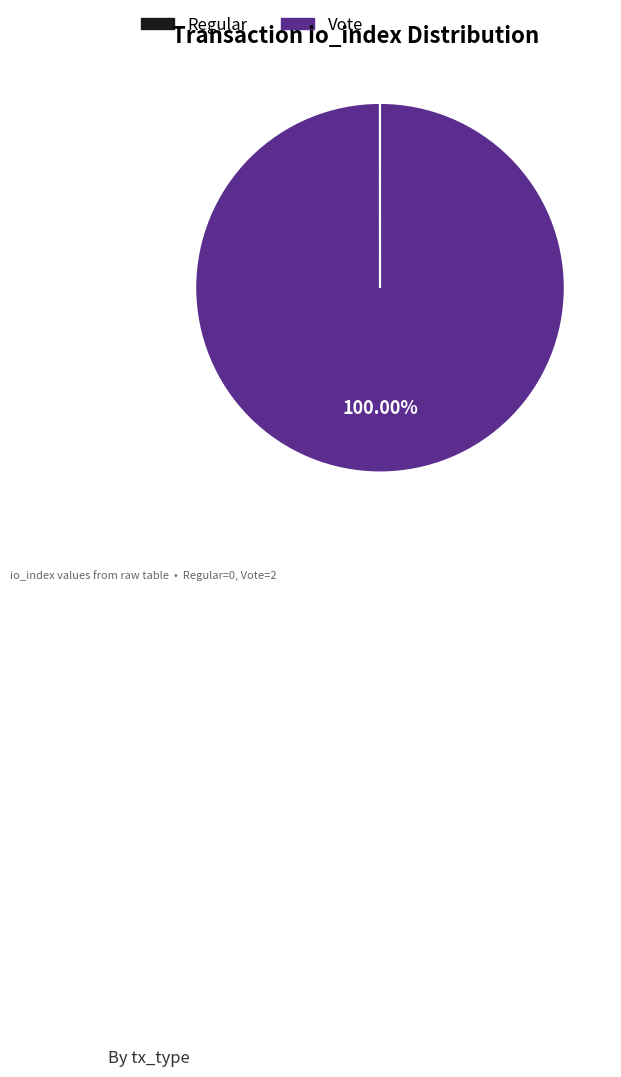

To the nearest percent, what is the average slice percentage?

50%